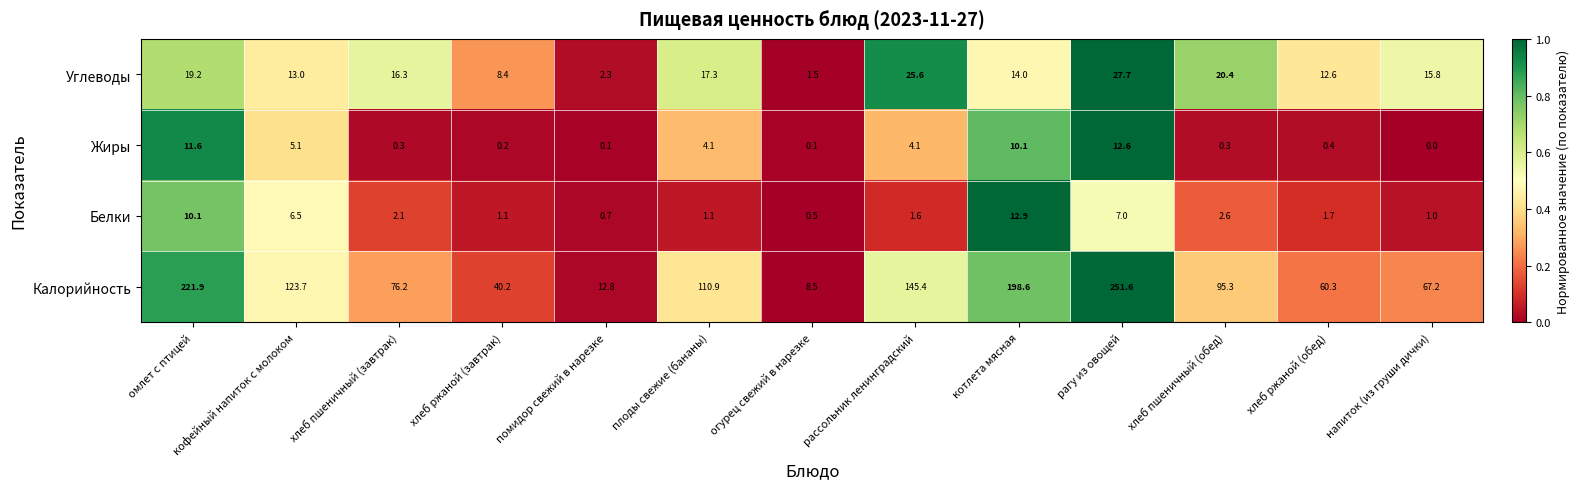

At how many categories does at least one series exceed 0?

13